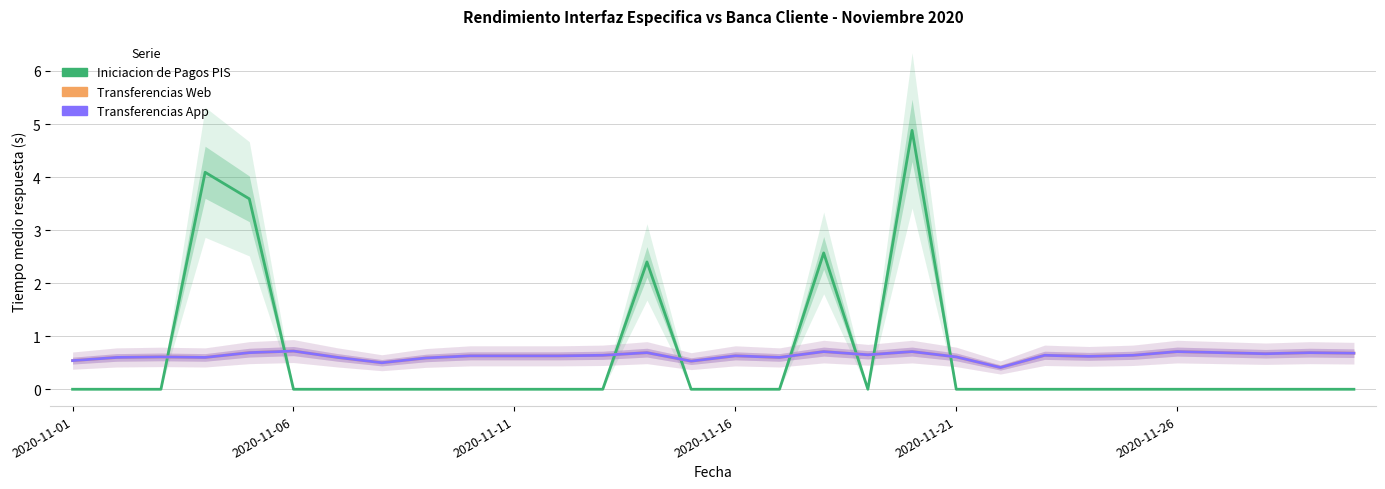

How many interior local valleys does the Transferencias Web (Tiempo medio respuesta) series have?

8